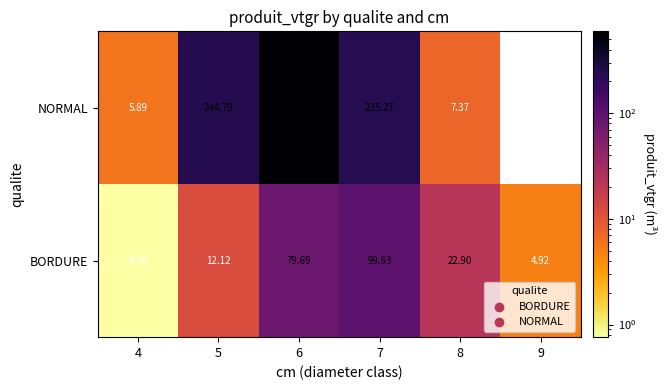

Count the number of categories in the chart.

6